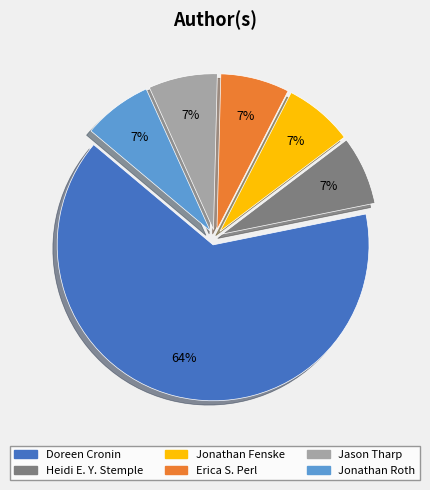

Which category has the biggest portion of the pie?

Doreen Cronin